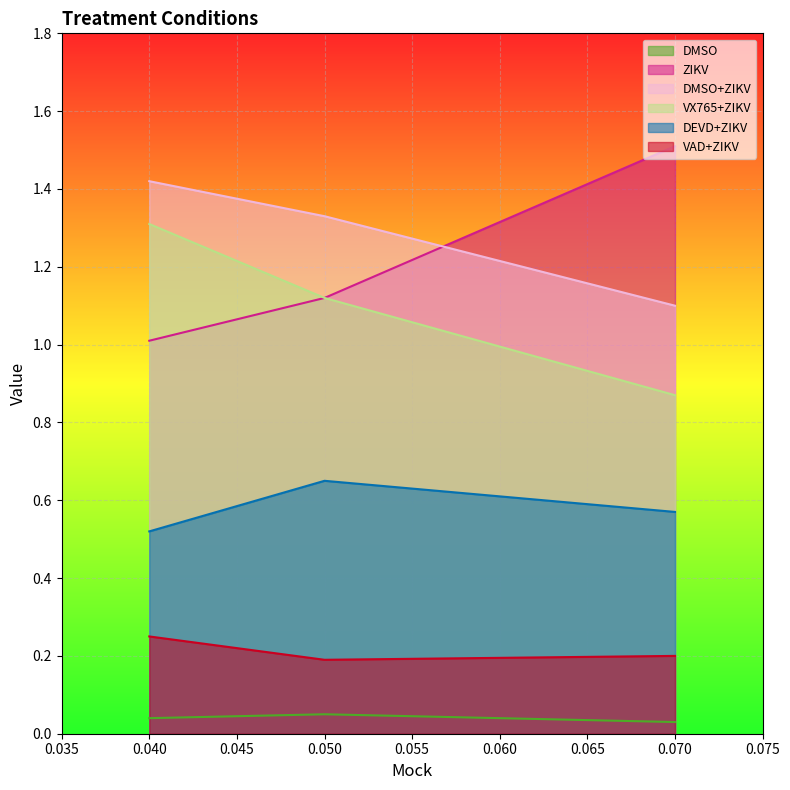

At which label does VX765+ZIKV first exceed 1?

0.040